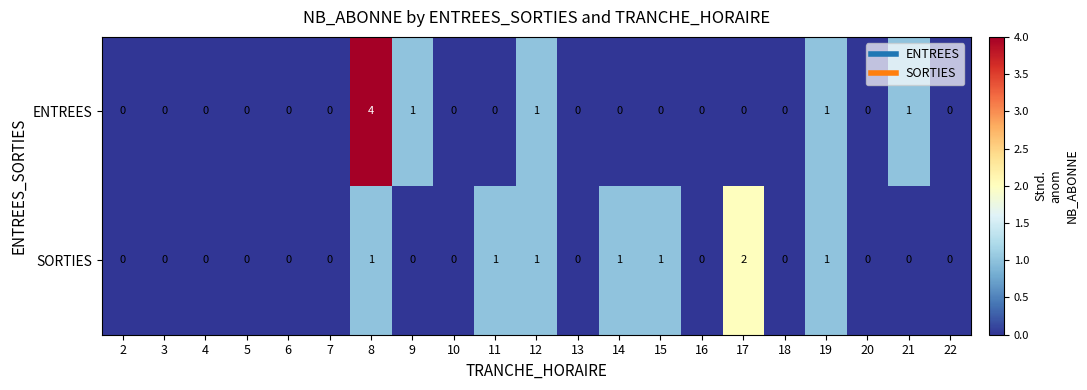

The value of ENTREES at 17 is -2. True or false?

False